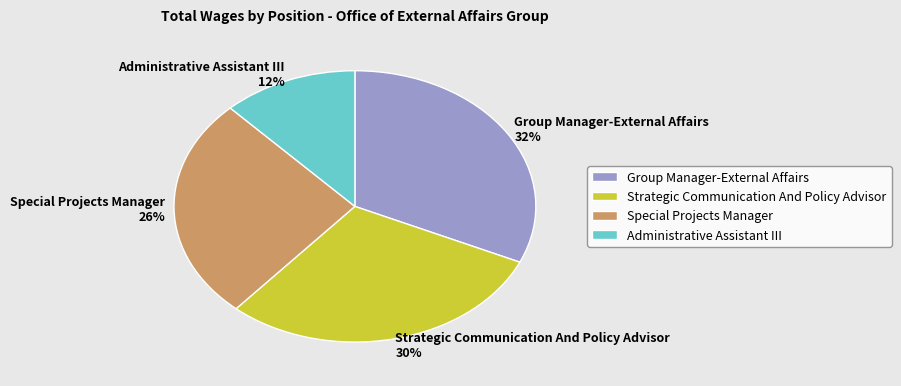

To the nearest percent, what portion does Group Manager-External Affairs represent?

32%